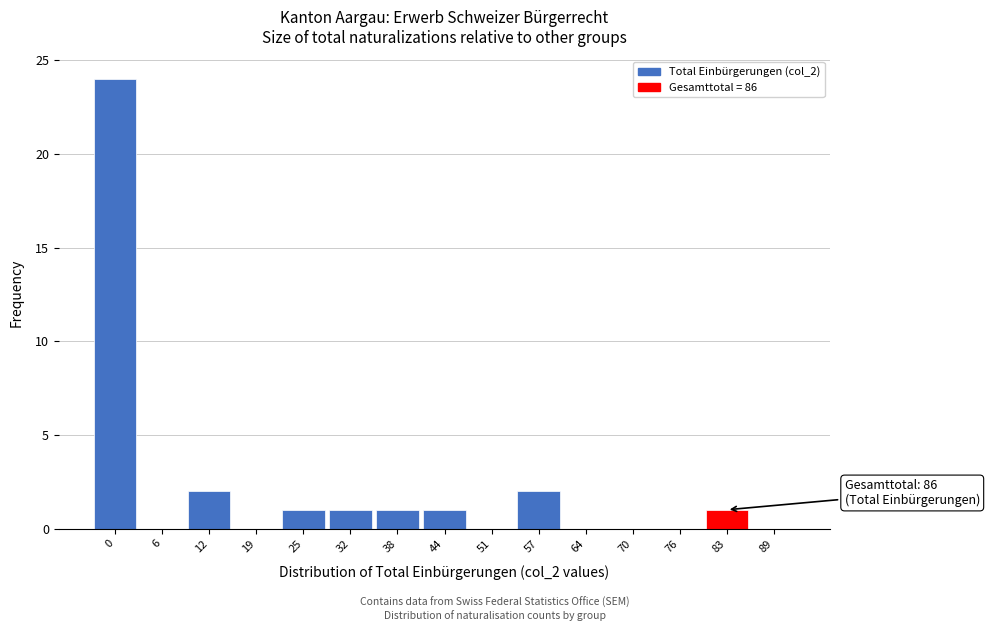

Reading left to right, list all the values displayed in this chart.

0=24	6=0	12=2	19=0	25=1	32=1	38=1	44=1	51=0	57=2	64=0	70=0	76=0	83=1	89=0